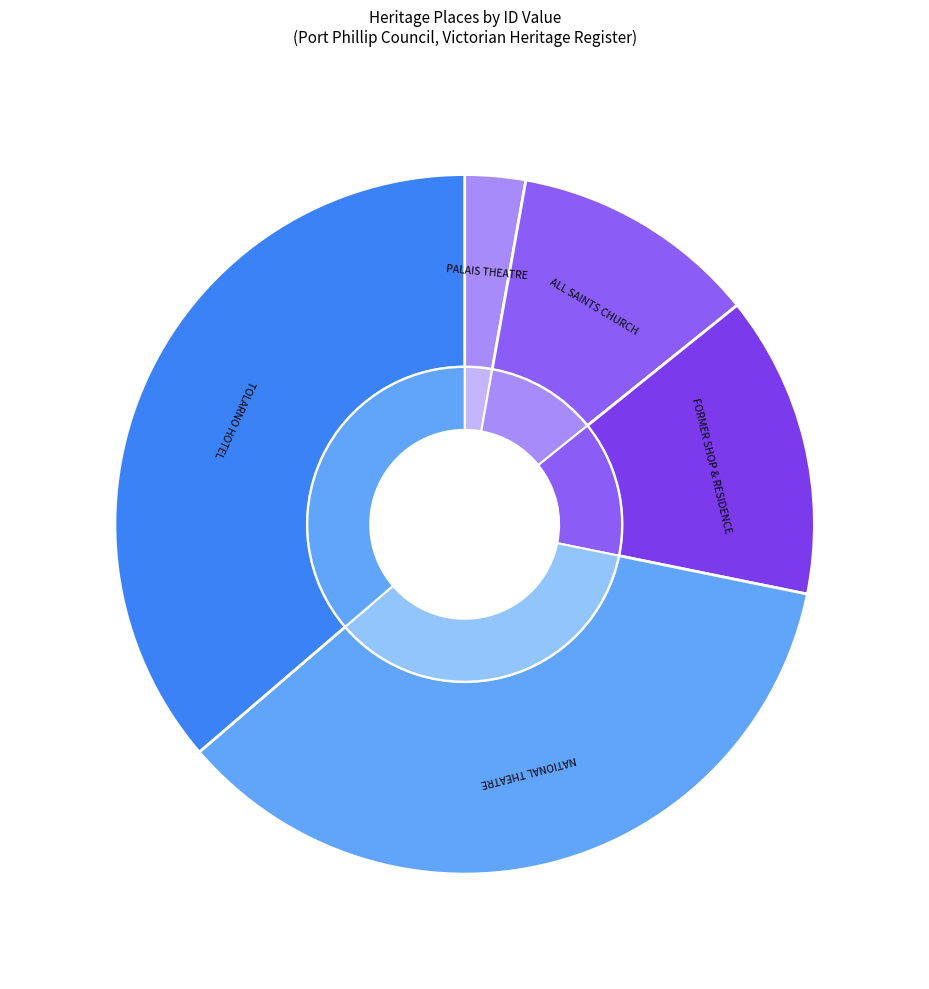

Rank the categories by value from lowest to highest.

PALAIS THEATRE, ALL SAINTS CHURCH, FORMER SHOP & RESIDENCE, NATIONAL THEATRE, TOLARNO HOTEL